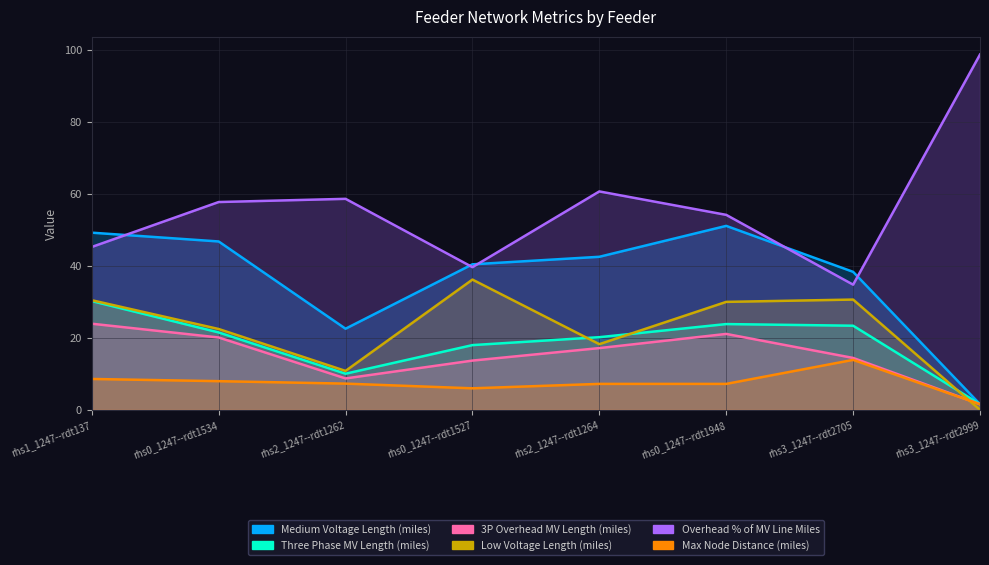

Reading left to right, extract all data points from this chart.

Medium Voltage Length (miles): rhs1_1247--rdt137=49.3	rhs0_1247--rdt1534=46.8	rhs2_1247--rdt1262=22.6	rhs0_1247--rdt1527=40.5	rhs2_1247--rdt1264=42.6	rhs0_1247--rdt1948=51.2	rhs3_1247--rdt2705=38.4	rhs3_1247--rdt2999=1.6
Three Phase MV Length (miles): rhs1_1247--rdt137=30.3	rhs0_1247--rdt1534=21.5	rhs2_1247--rdt1262=10.1	rhs0_1247--rdt1527=18.0	rhs2_1247--rdt1264=20.2	rhs0_1247--rdt1948=23.9	rhs3_1247--rdt2705=23.4	rhs3_1247--rdt2999=1.6
3P Overhead MV Length (miles): rhs1_1247--rdt137=24.0	rhs0_1247--rdt1534=20.1	rhs2_1247--rdt1262=8.8	rhs0_1247--rdt1527=13.7	rhs2_1247--rdt1264=17.2	rhs0_1247--rdt1948=21.1	rhs3_1247--rdt2705=14.5	rhs3_1247--rdt2999=1.6
Low Voltage Length (miles): rhs1_1247--rdt137=30.5	rhs0_1247--rdt1534=22.5	rhs2_1247--rdt1262=10.9	rhs0_1247--rdt1527=36.2	rhs2_1247--rdt1264=18.3	rhs0_1247--rdt1948=30.0	rhs3_1247--rdt2705=30.7	rhs3_1247--rdt2999=0.0
Overhead % of MV Line Miles: rhs1_1247--rdt137=45.3	rhs0_1247--rdt1534=57.8	rhs2_1247--rdt1262=58.7	rhs0_1247--rdt1527=39.7	rhs2_1247--rdt1264=60.7	rhs0_1247--rdt1948=54.2	rhs3_1247--rdt2705=34.8	rhs3_1247--rdt2999=98.8
Max Node Distance (miles): rhs1_1247--rdt137=8.6	rhs0_1247--rdt1534=8.0	rhs2_1247--rdt1262=7.3	rhs0_1247--rdt1527=6.0	rhs2_1247--rdt1264=7.2	rhs0_1247--rdt1948=7.2	rhs3_1247--rdt2705=13.9	rhs3_1247--rdt2999=1.6